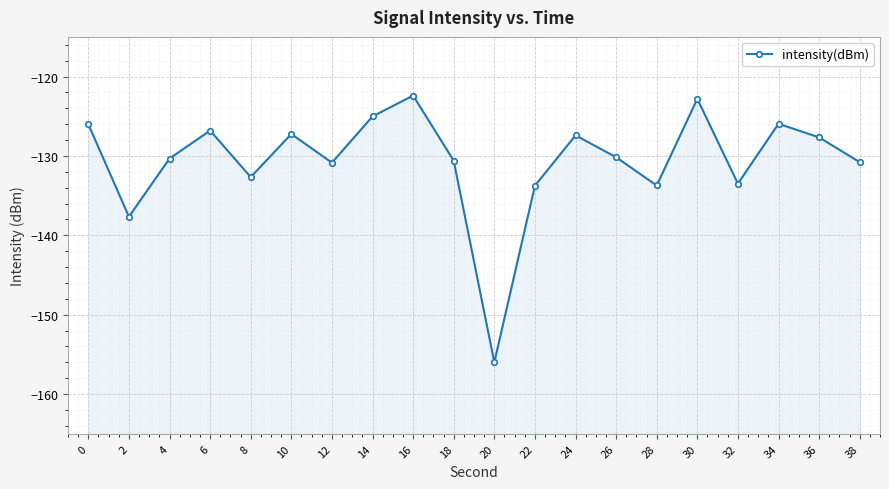

How many values are below -130?

11